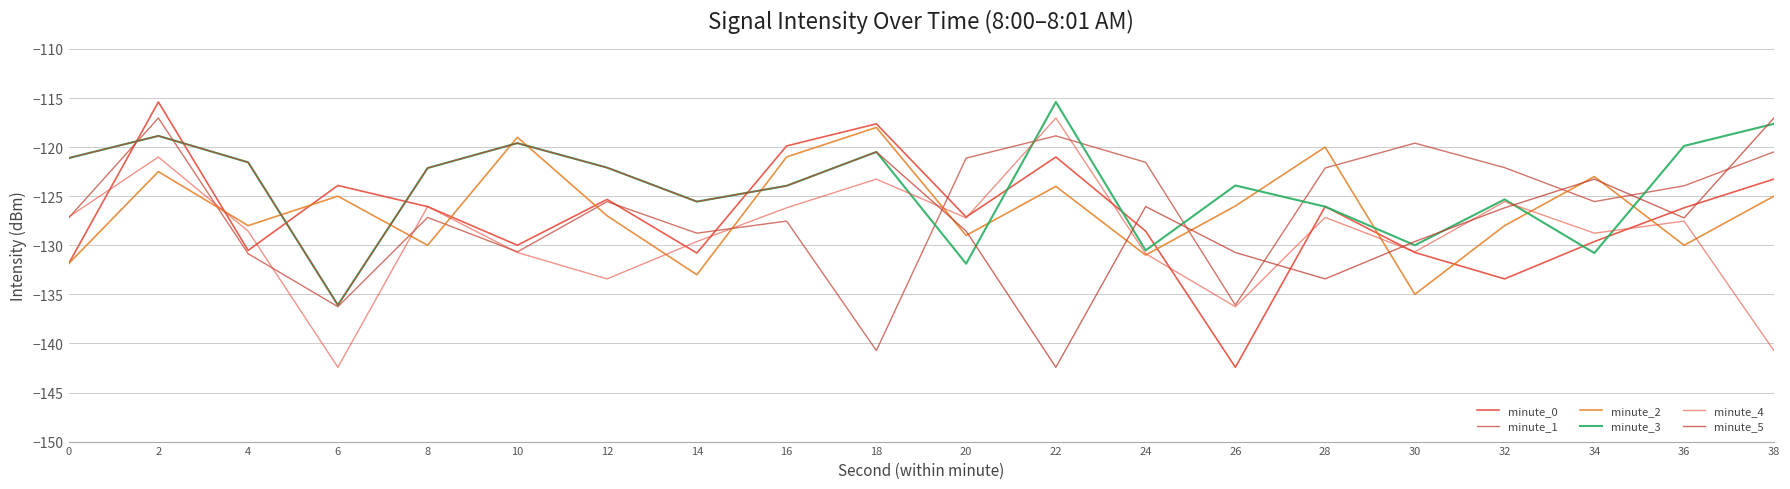

Is this an area chart (filled region under the line)?

No